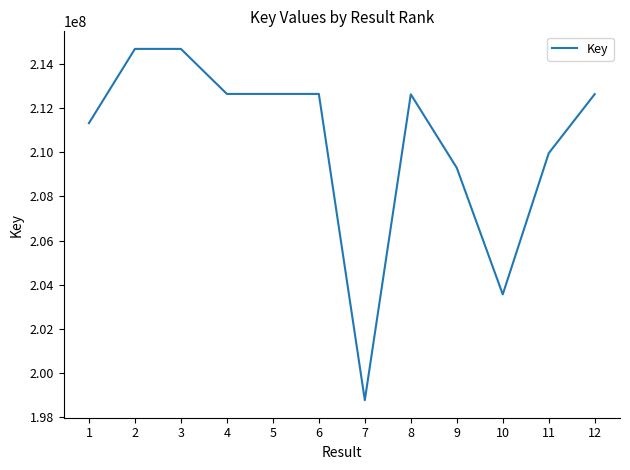

What is the minimum value shown in the chart?

198765262